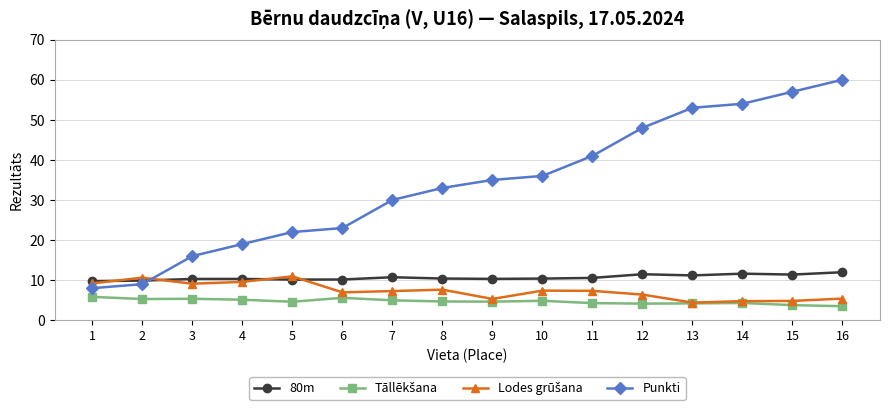

How many times do 80m and Punkti cross each other?

1